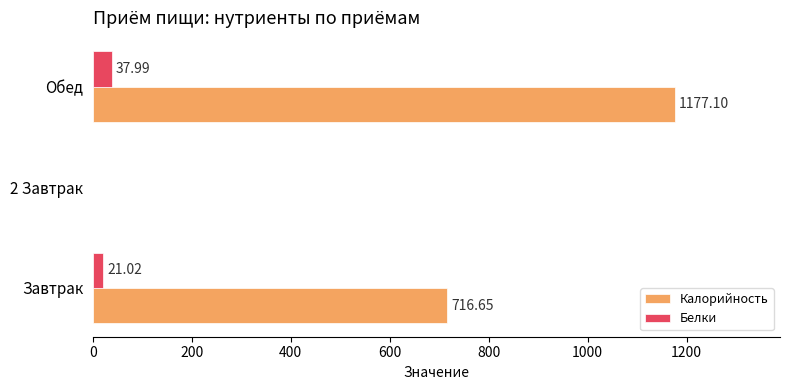

What is the sum of all Калорийность values?

1893.8